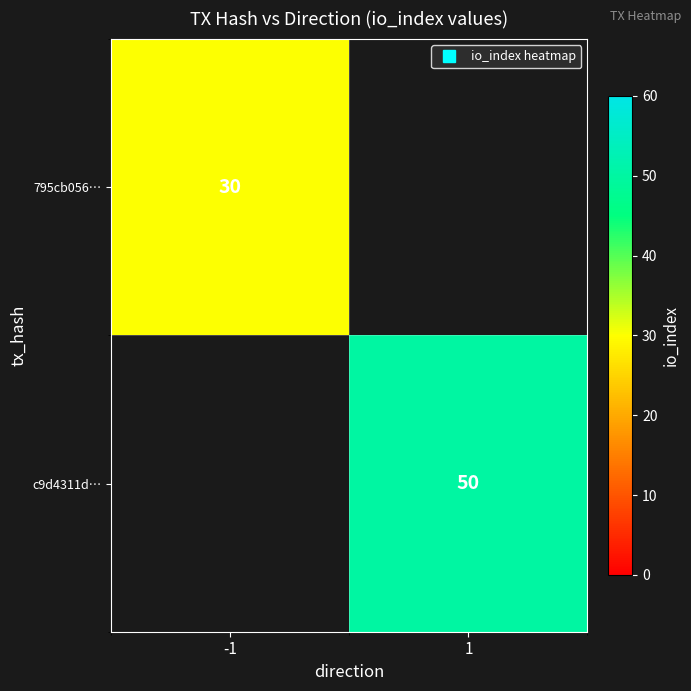

How many distinct data groups are displayed?

2